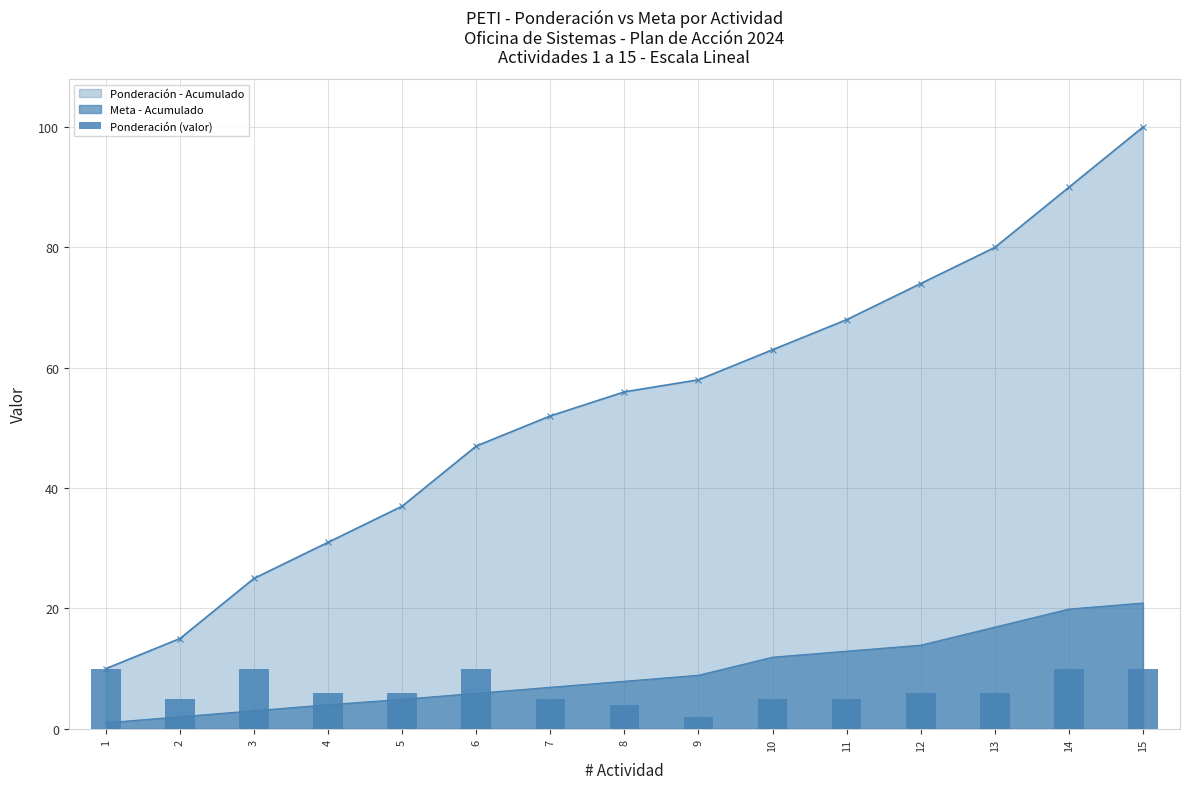

What is the value of the 7th bar from the left?

5